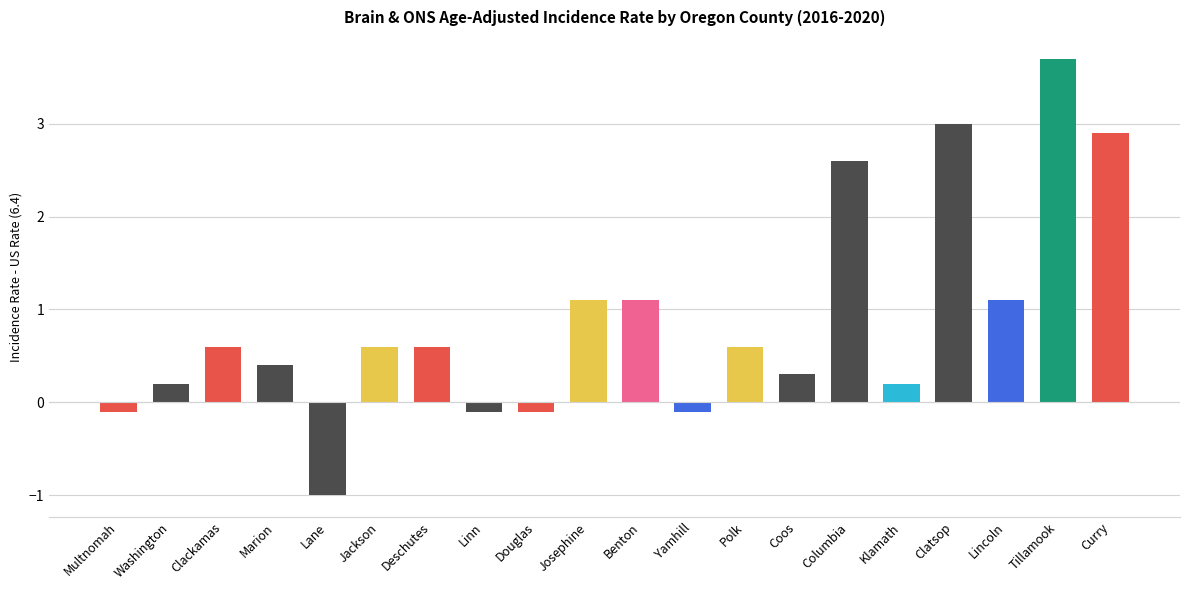

The value at Polk is 0.2. True or false?

False